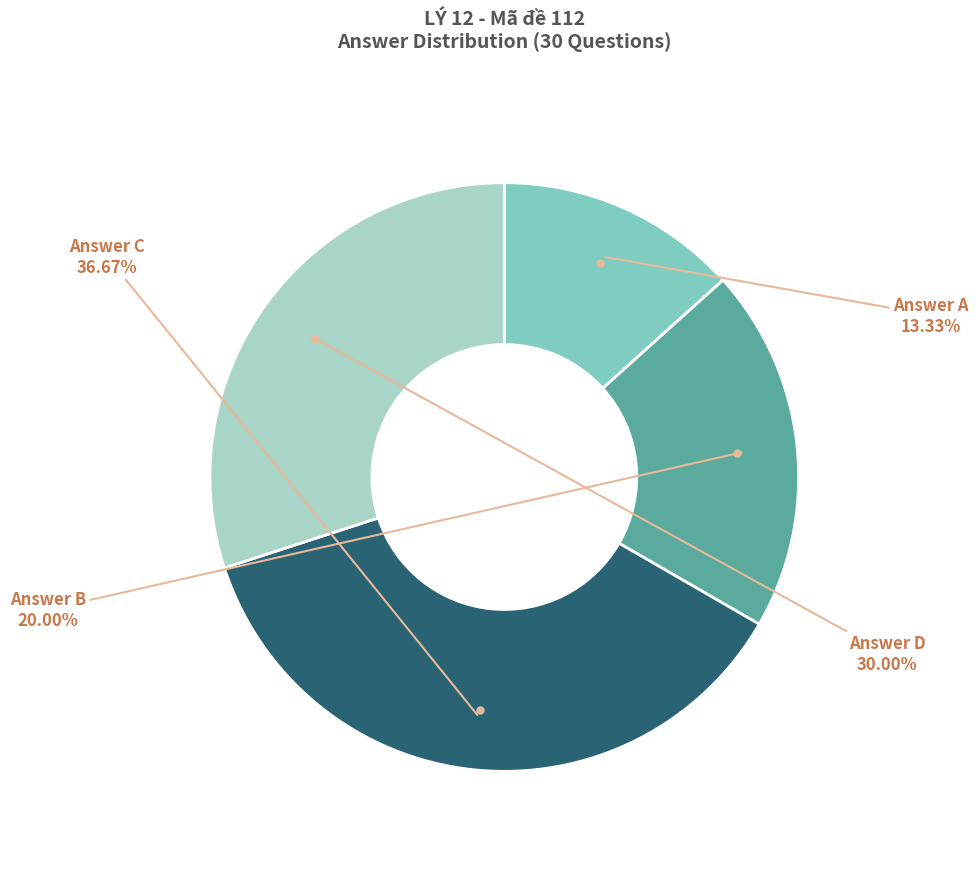

Is there a majority slice in this chart?

No